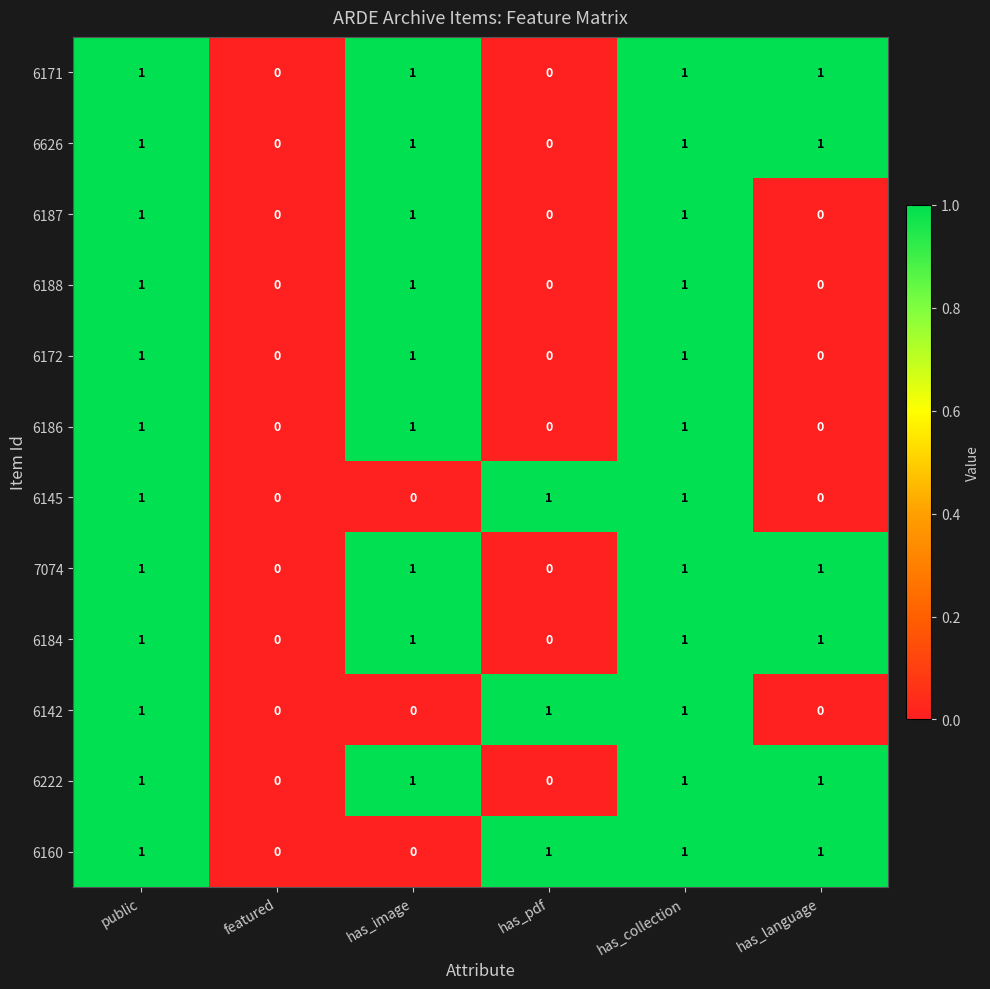

What is the total value across all series at has_collection?

12